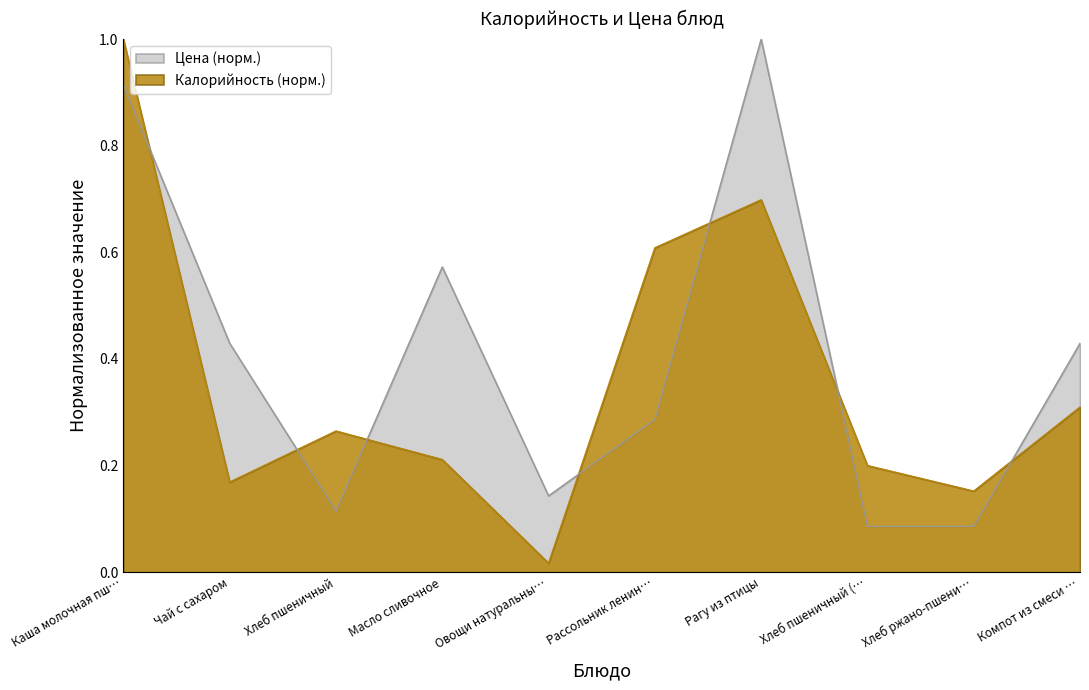

Reading left to right, extract all data points from this chart.

Калорийность: 1.0	0.2	0.3	0.2	0.0	0.6	0.7	0.2	0.2	0.3
Цена: 0.9	0.4	0.1	0.6	0.1	0.3	1.0	0.1	0.1	0.4